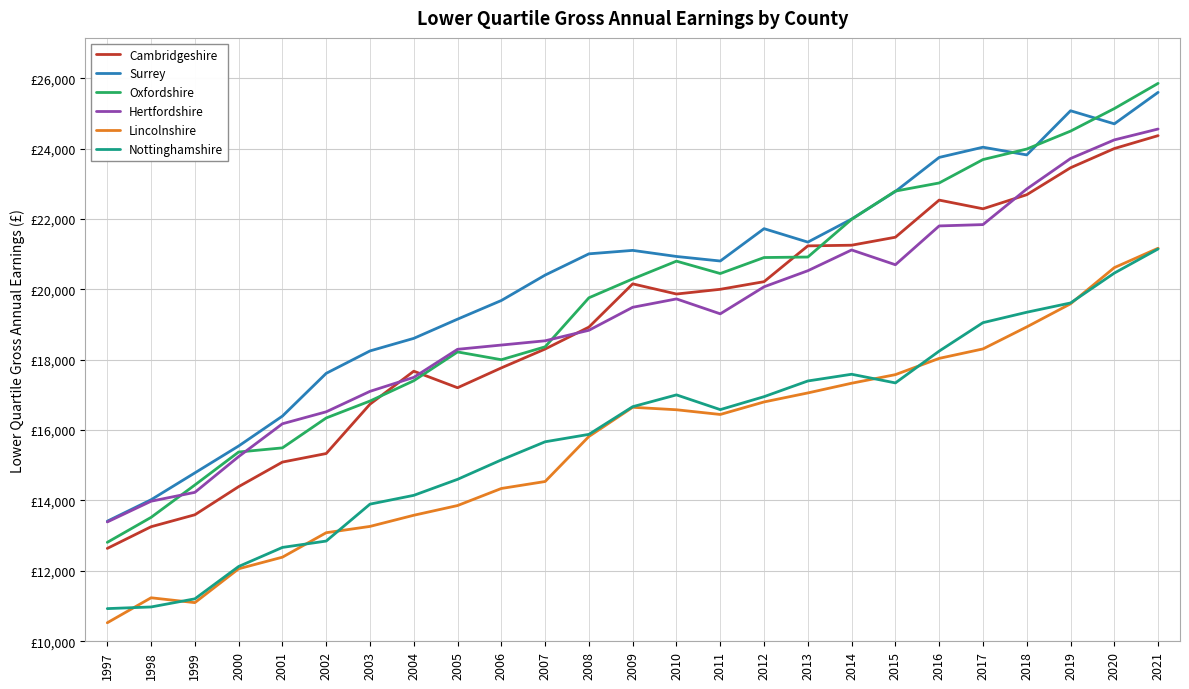

Where is Hertfordshire nearest to the value 18972?

2008